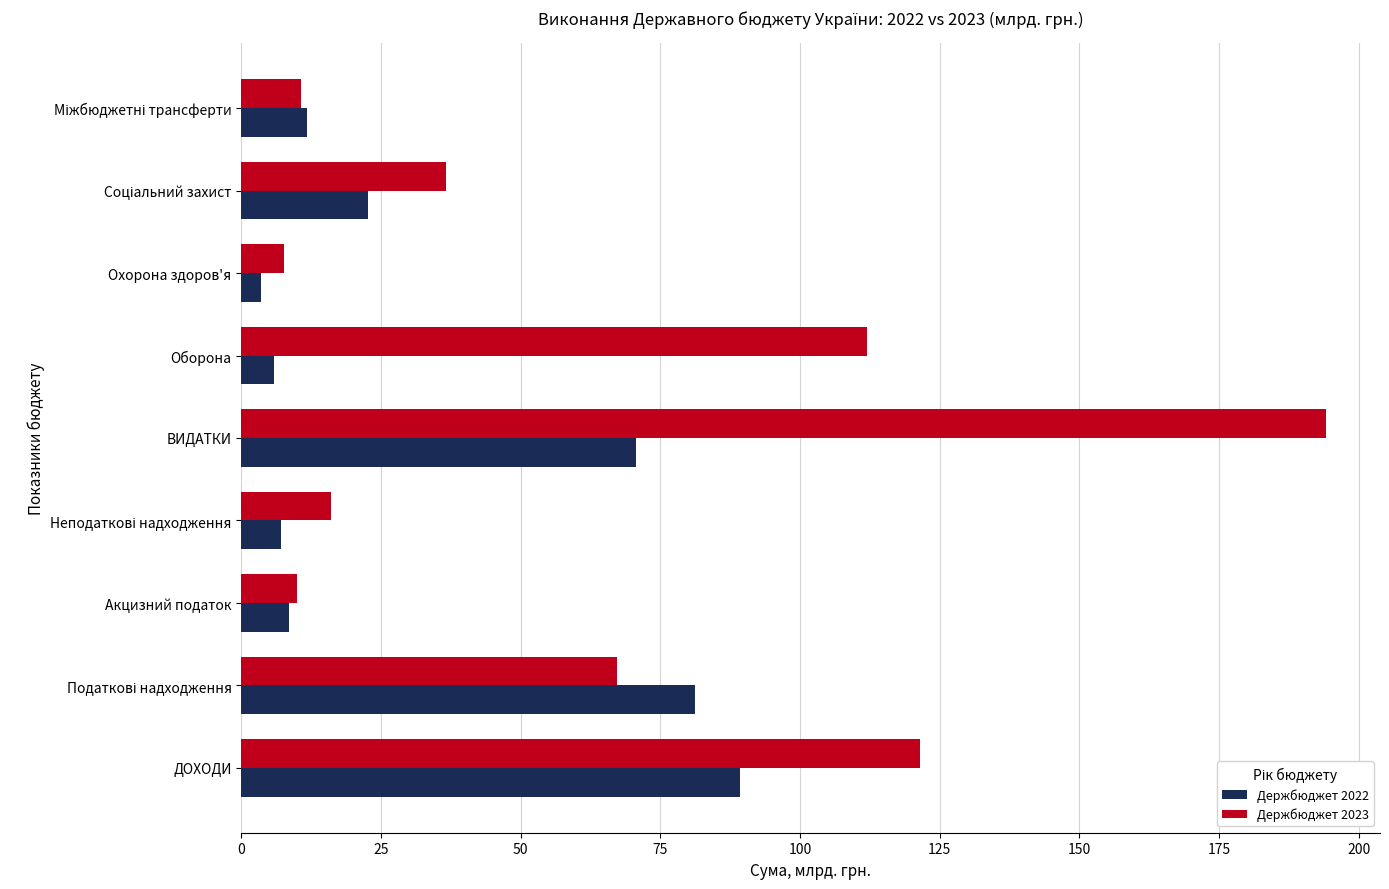

What is the sum of all Держбюджет 2023 values?

576.0